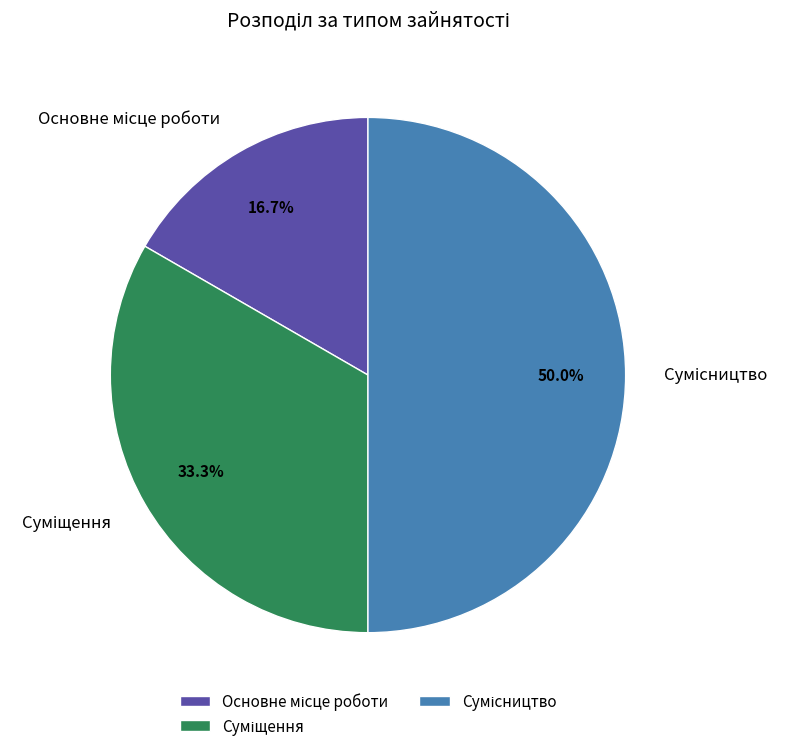

Count the number of slices in the pie.

3